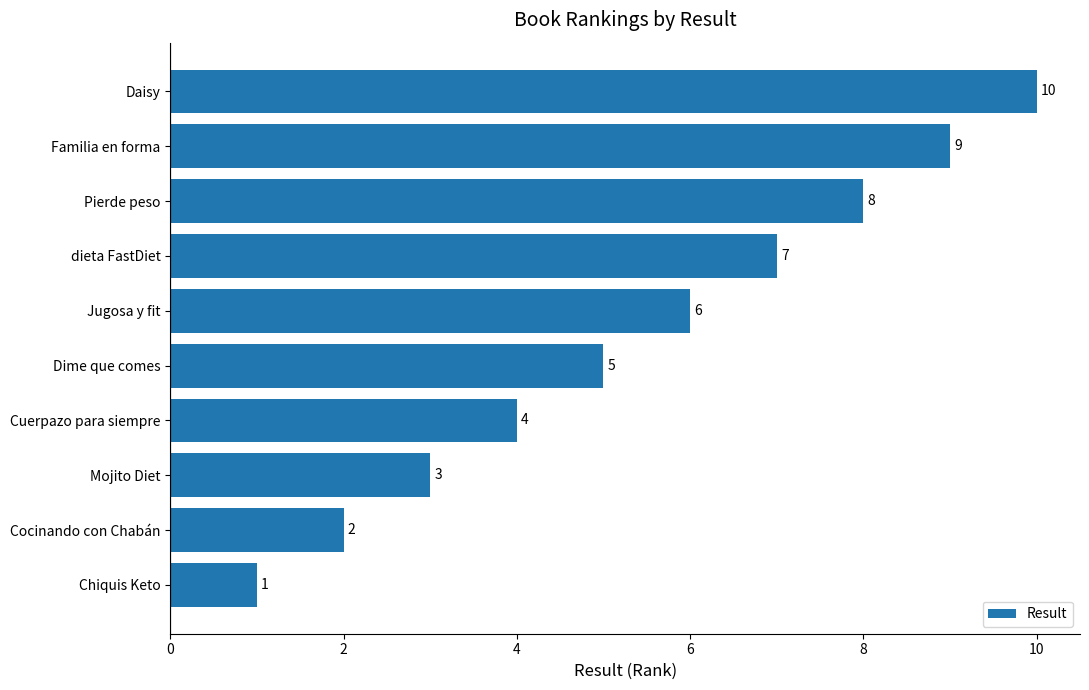

What is the sum of all values?

55